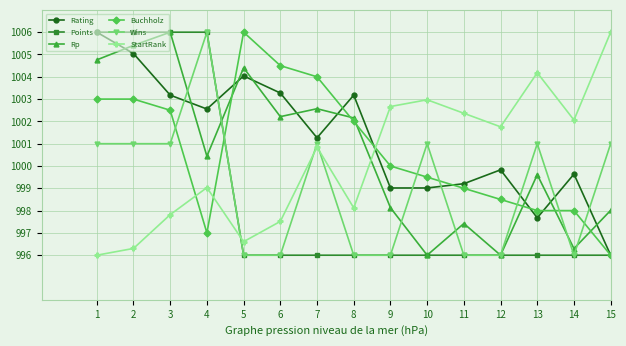

True or false: Rp has a value of 1002.2 at 8.

True